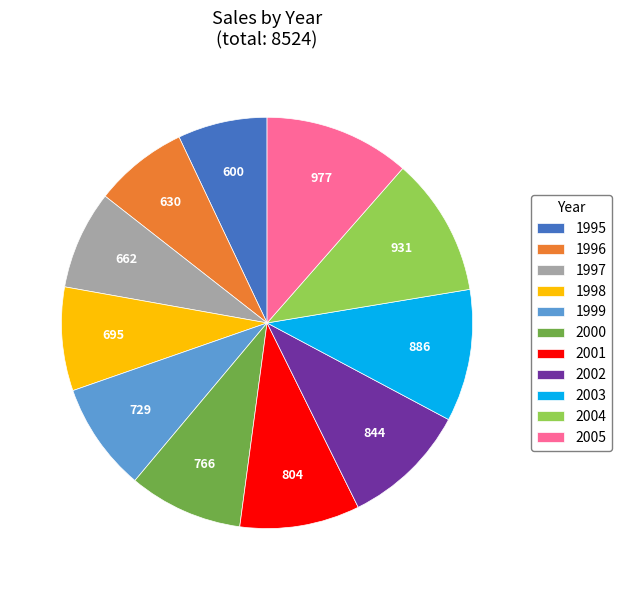

What is the largest slice in the pie chart?

2005